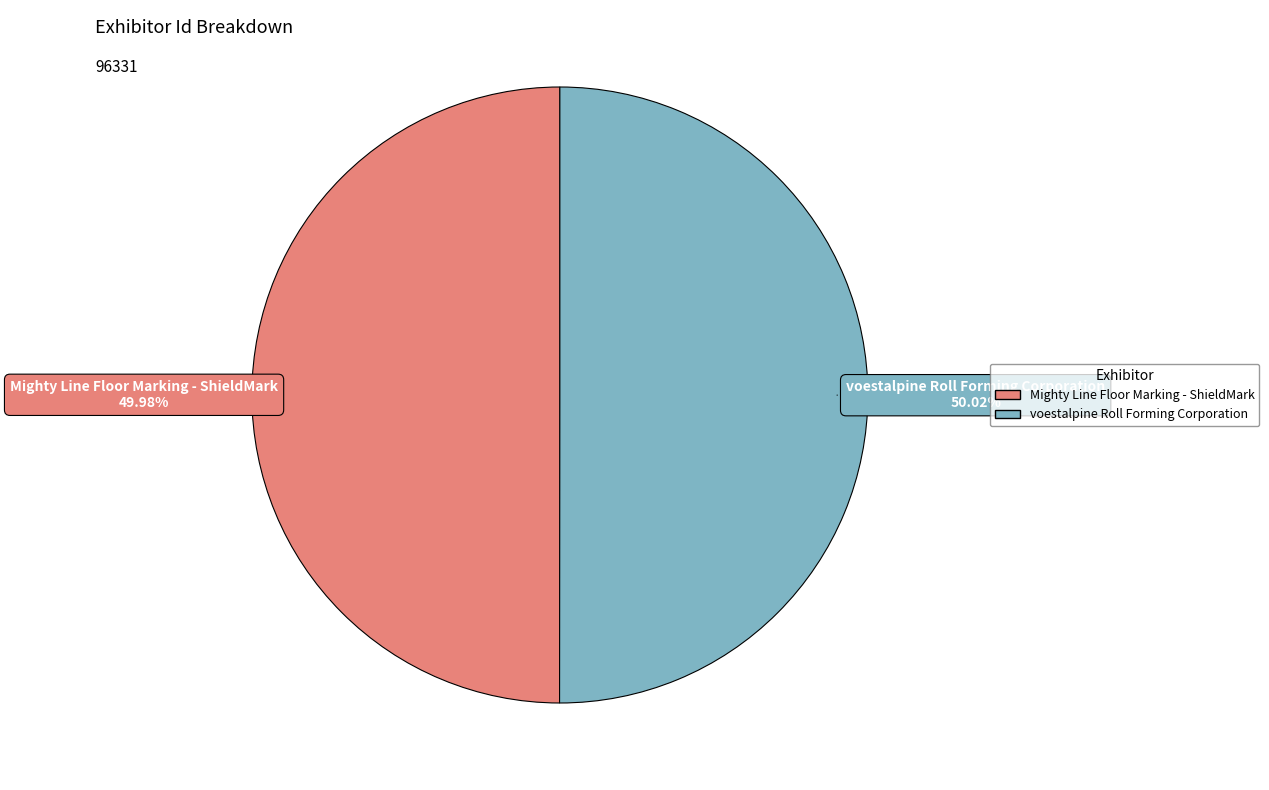

Is there any slice that represents more than half of the pie?

Yes